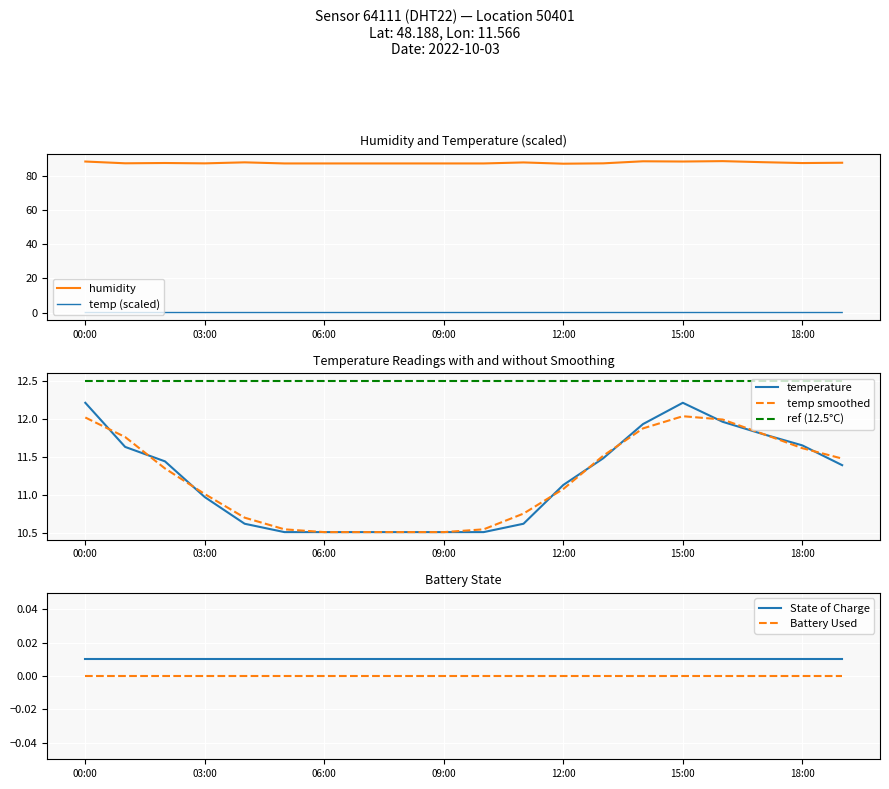

Reading left to right, extract all data points from this chart.

temperature: 12.2	11.6	11.4	11.0	10.6	10.5	10.5	10.5	10.5	10.5	10.5	10.6	11.1	11.5	11.9	12.2	12.0	11.8	11.7	11.4
humidity: 88.2	87.2	87.4	87.2	87.8	87.1	87.1	87.1	87.1	87.1	87.1	87.7	87.0	87.2	88.4	88.2	88.5	87.9	87.3	87.5